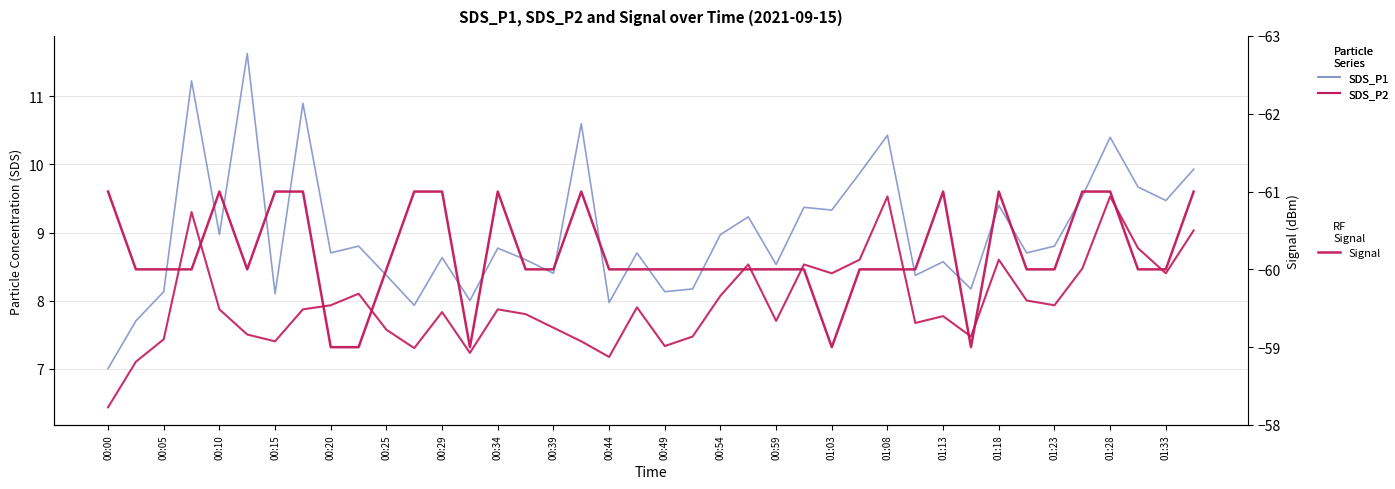

True or false: SDS_P1 and Signal cross at least once.

False